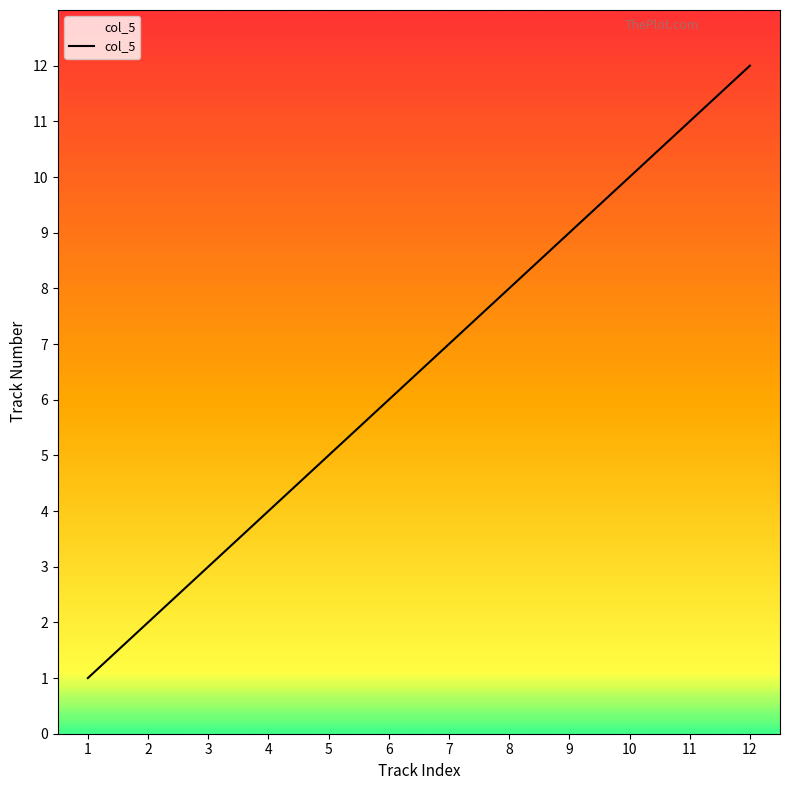

Between 10 and 8, which is larger?

10